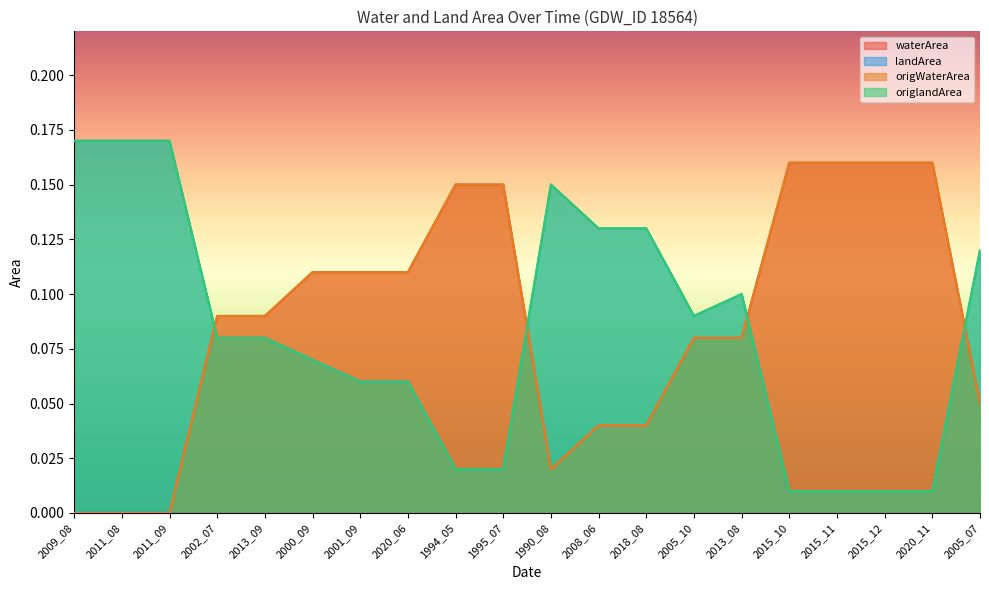

How many positive values does the waterArea series have?

17